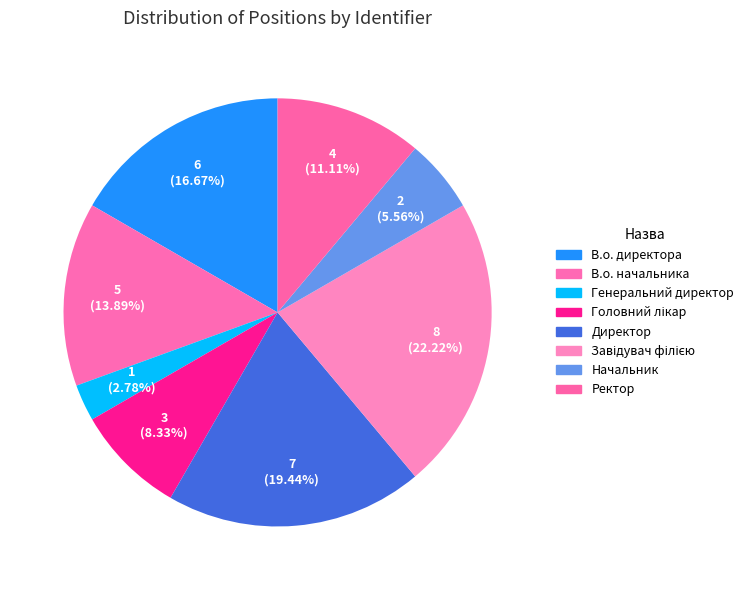

True or false: Головний лікар accounts for 1% of the total.

False